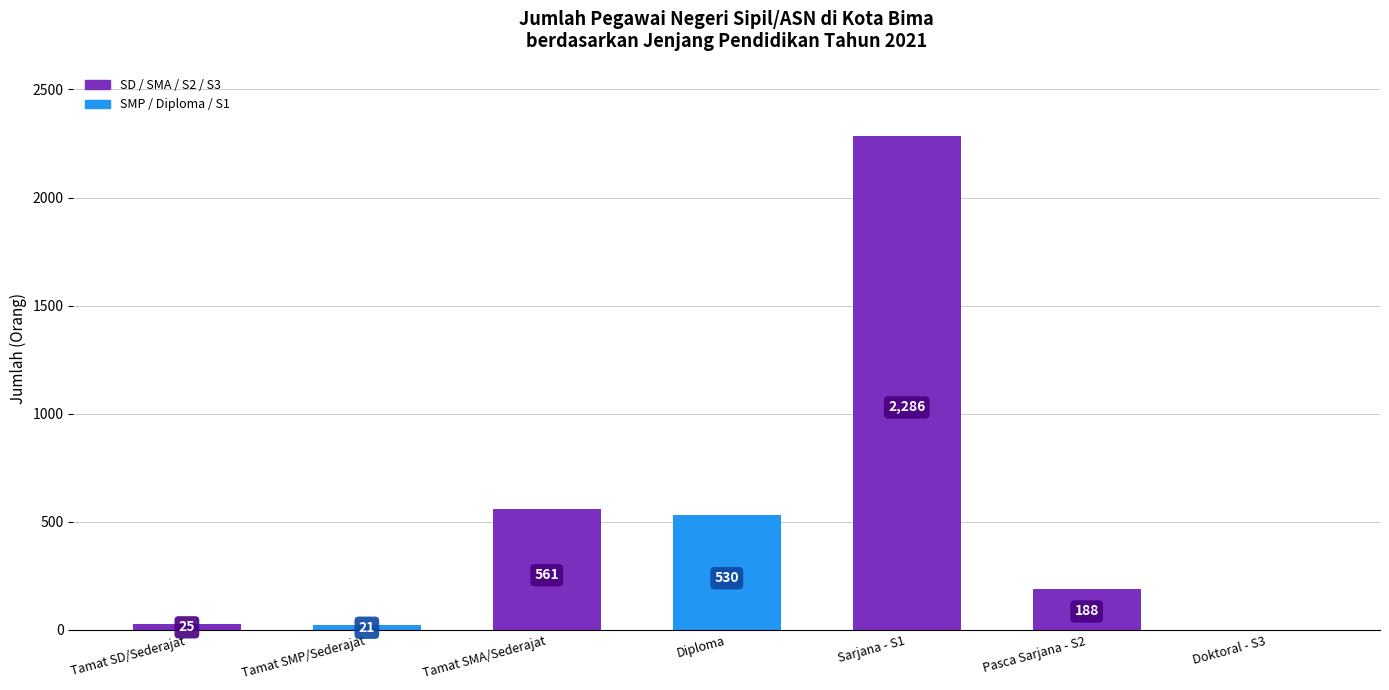

What is the average value?

516